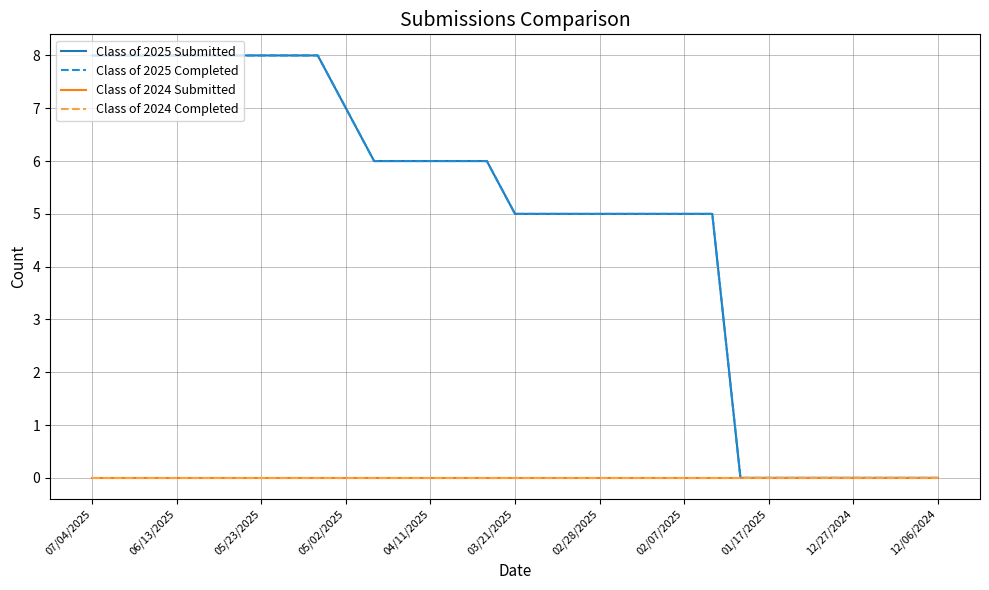

Which series has the largest range (max minus min)?

Class of 2025 Submitted